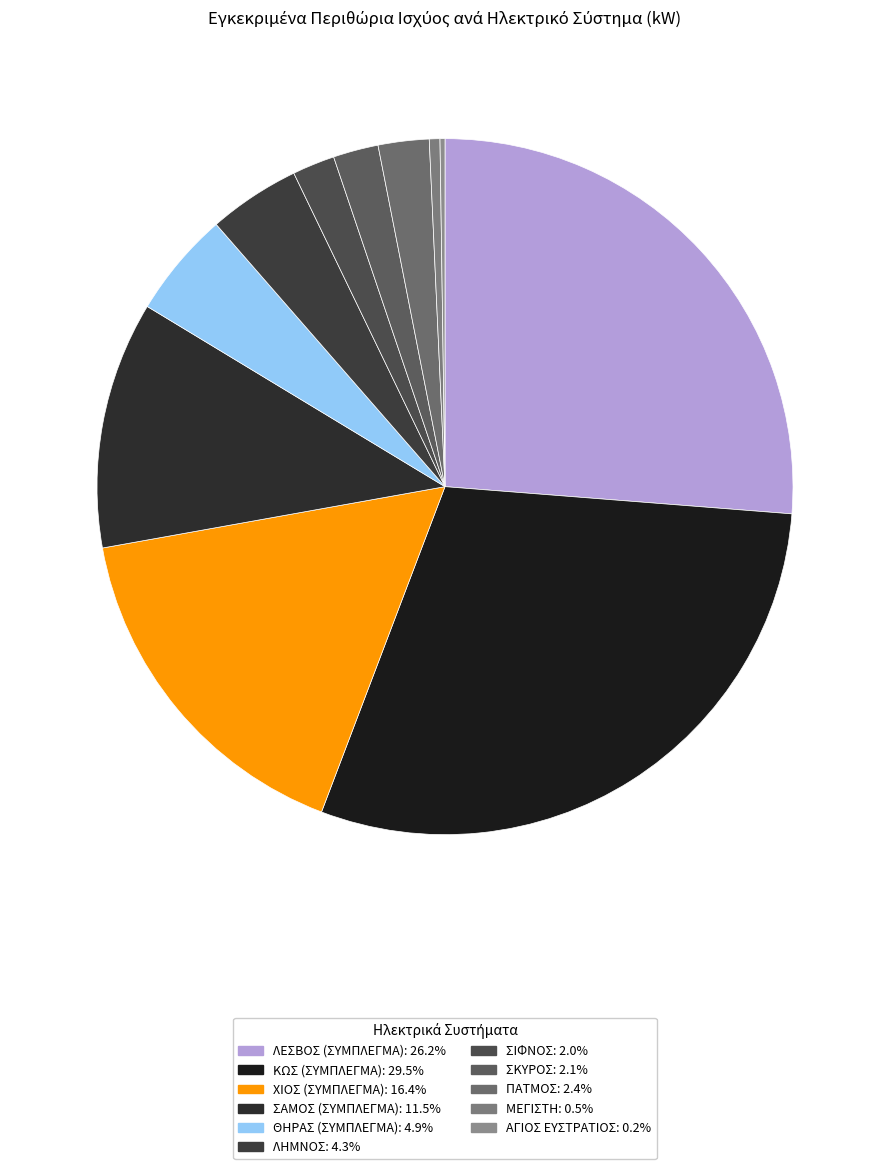

Does ΜΕΓΙΣΤΗ account for over 50% of the chart?

No